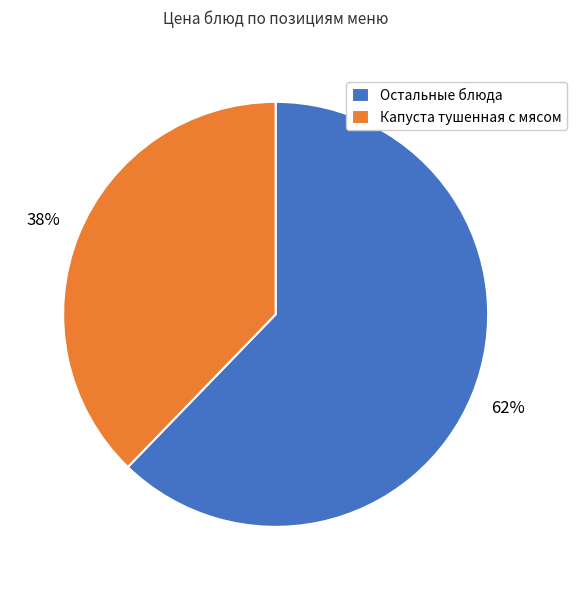

Is Капуста тушенная с мясом the majority of the pie?

No